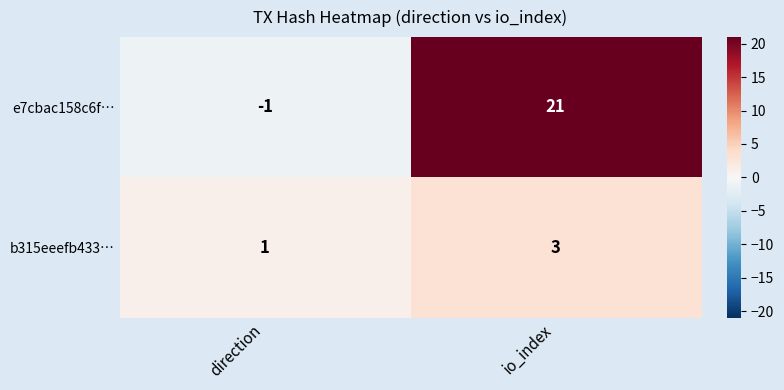

What is the sum of the e7cbac158c6f… values at direction and io_index?

20